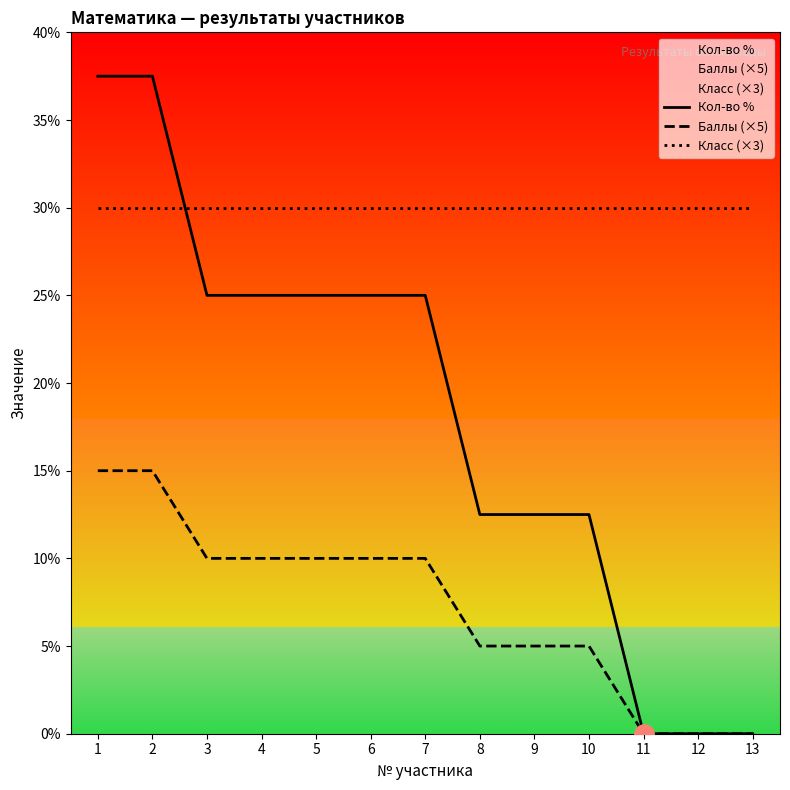

What is the maximum value shown in the chart?

37.5